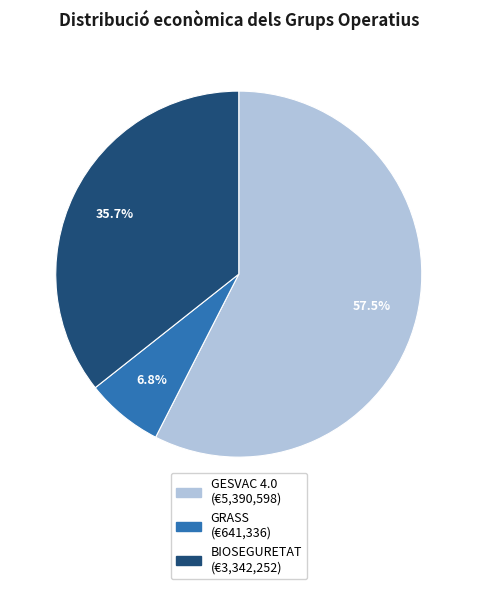

What is the majority slice?

GESVAC 4.0